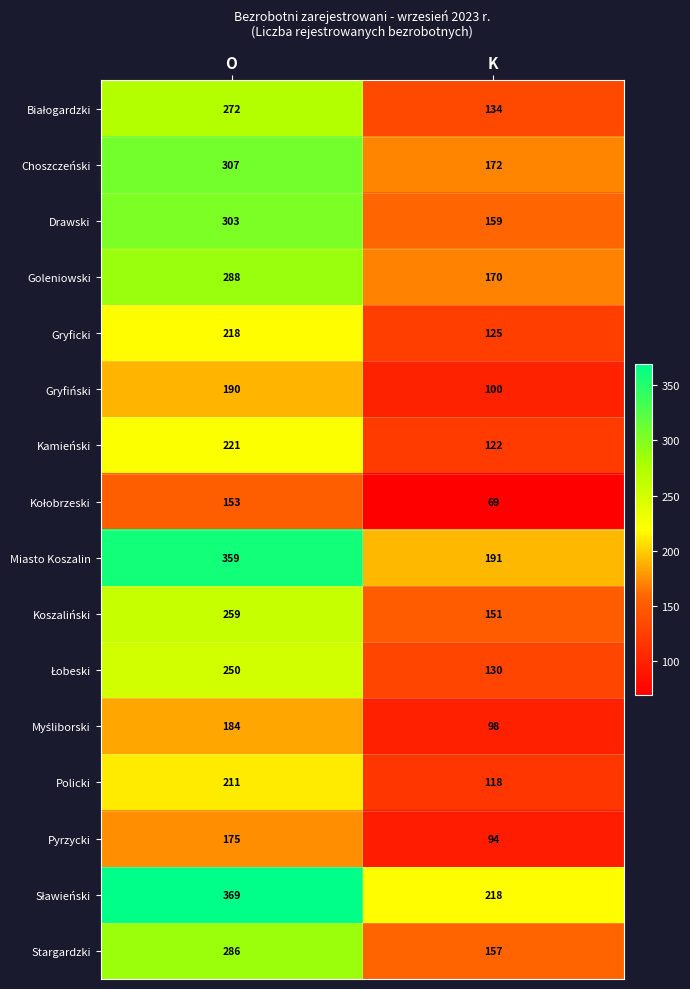

What is the total value across all series at O?

4045